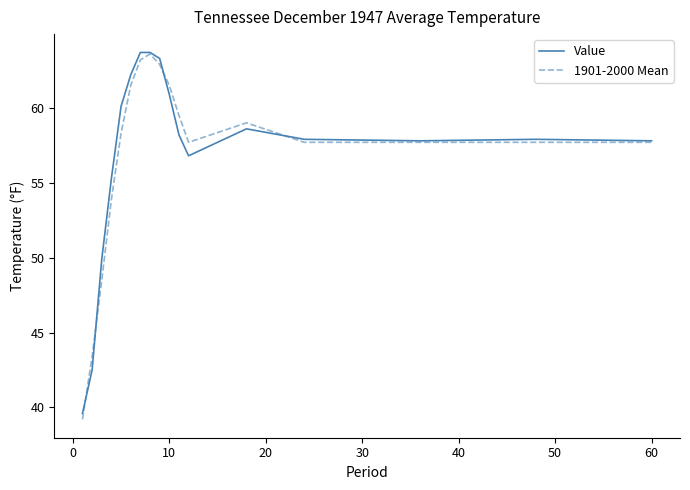

How many values in the 1901-2000 Mean series exceed 57?

13